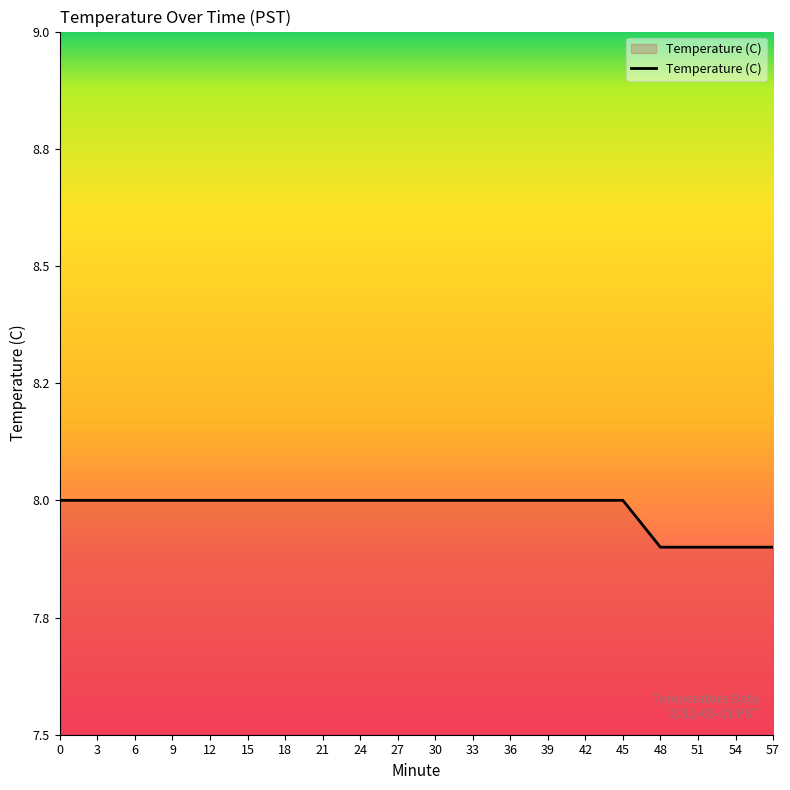

Does the chart have visible grid lines?

No